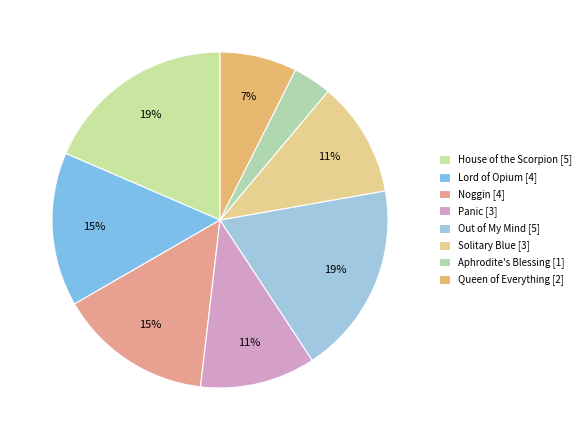

To the nearest percent, what portion does Noggin represent?

15%